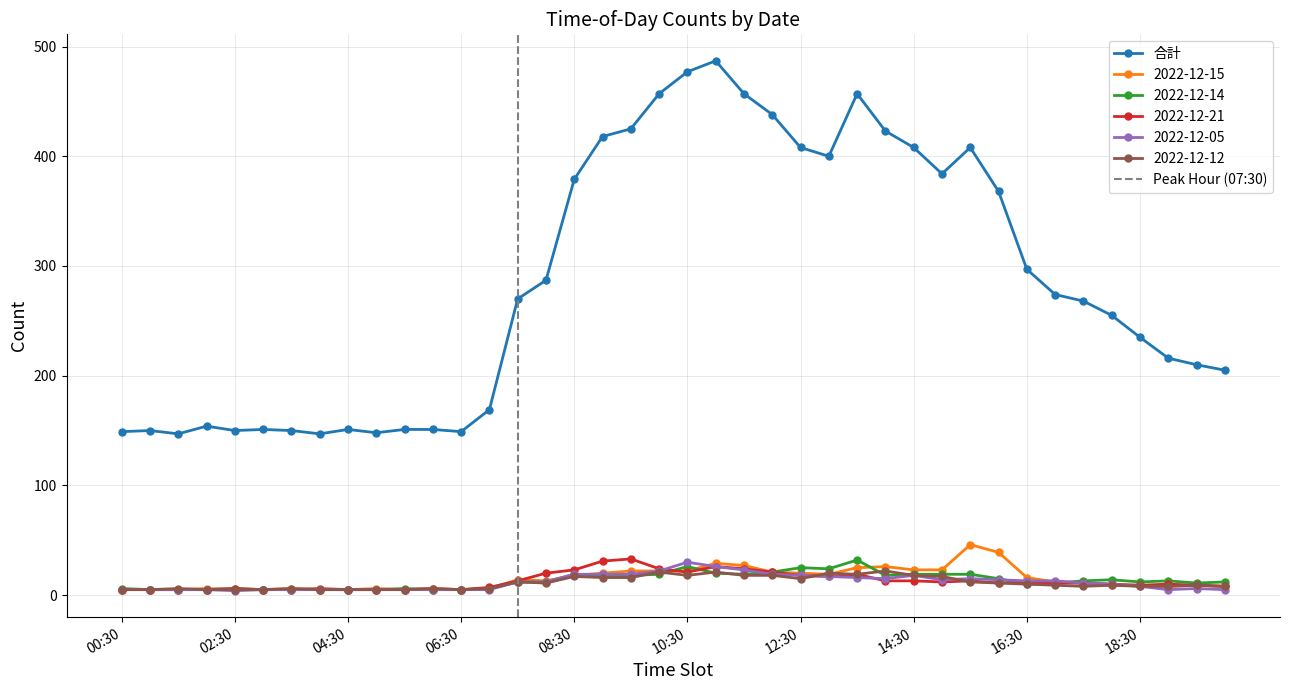

What is the greatest value displayed?

487